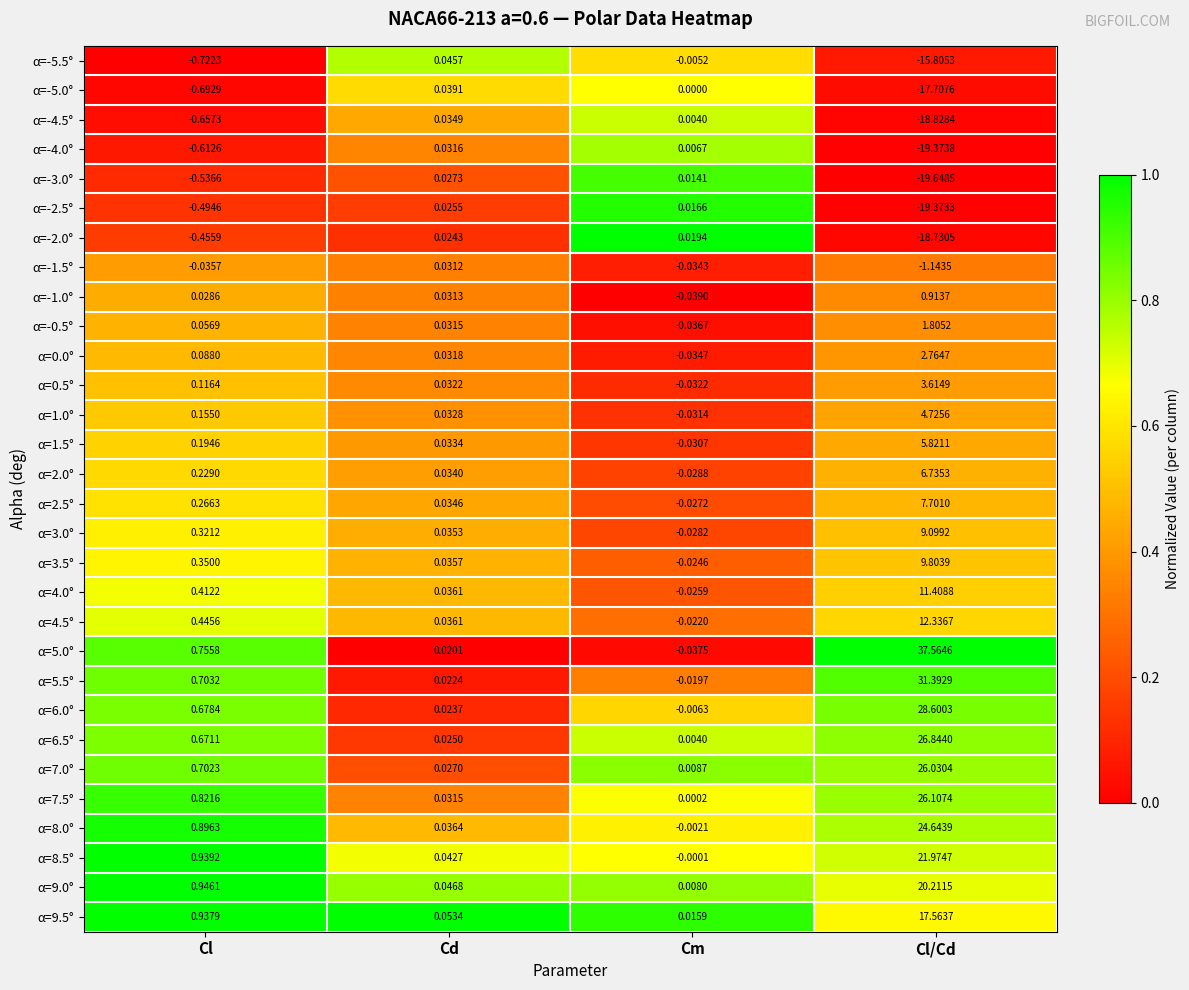

How many series are shown in this chart?

30